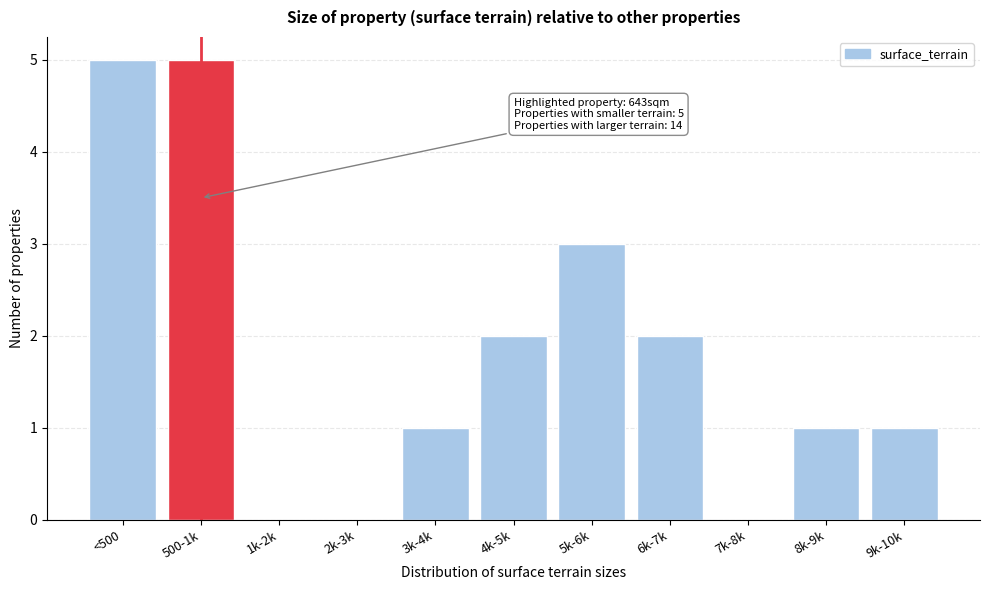

Reading right to left, list all the values displayed in this chart.

9k-10k=1	8k-9k=1	7k-8k=0	6k-7k=2	5k-6k=3	4k-5k=2	3k-4k=1	2k-3k=0	1k-2k=0	500-1k=5	<500=5